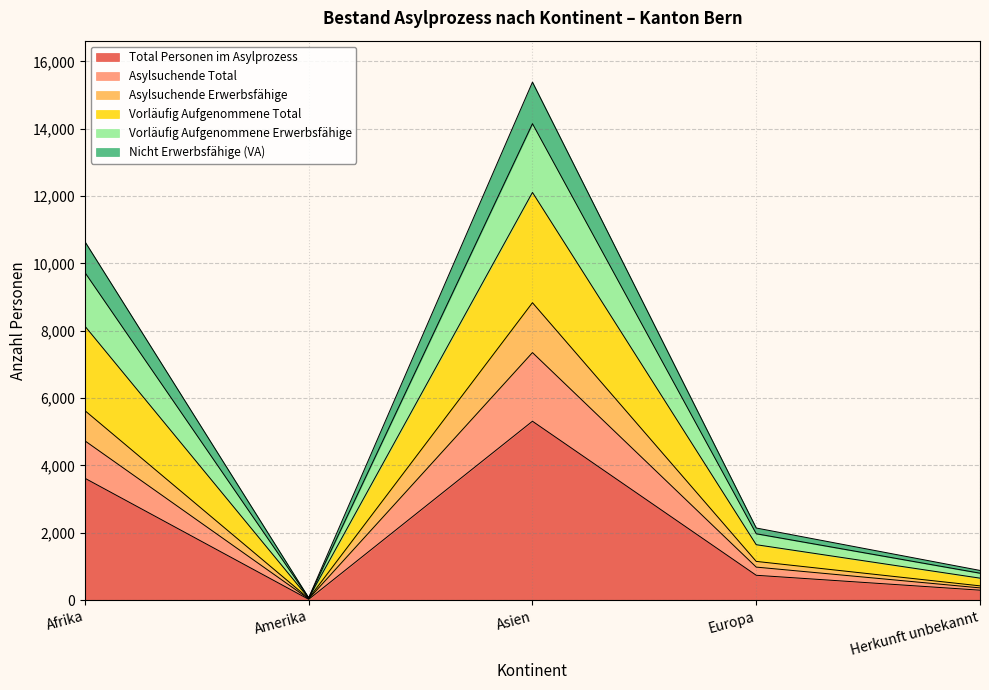

Between Europa and Amerika, which is larger?

Europa